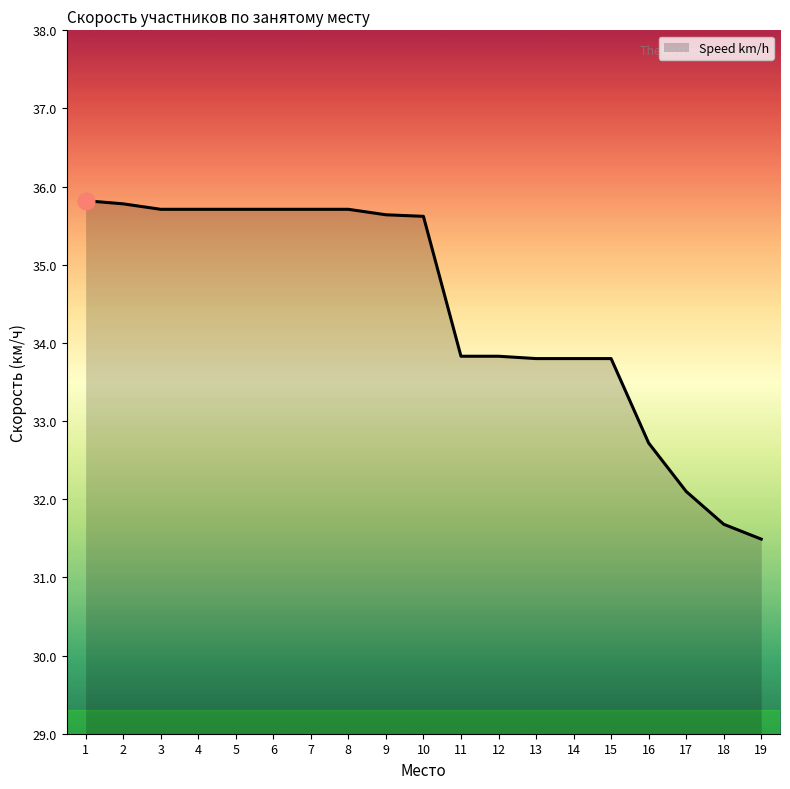

At which category does the chart reach its minimum across all series?

19